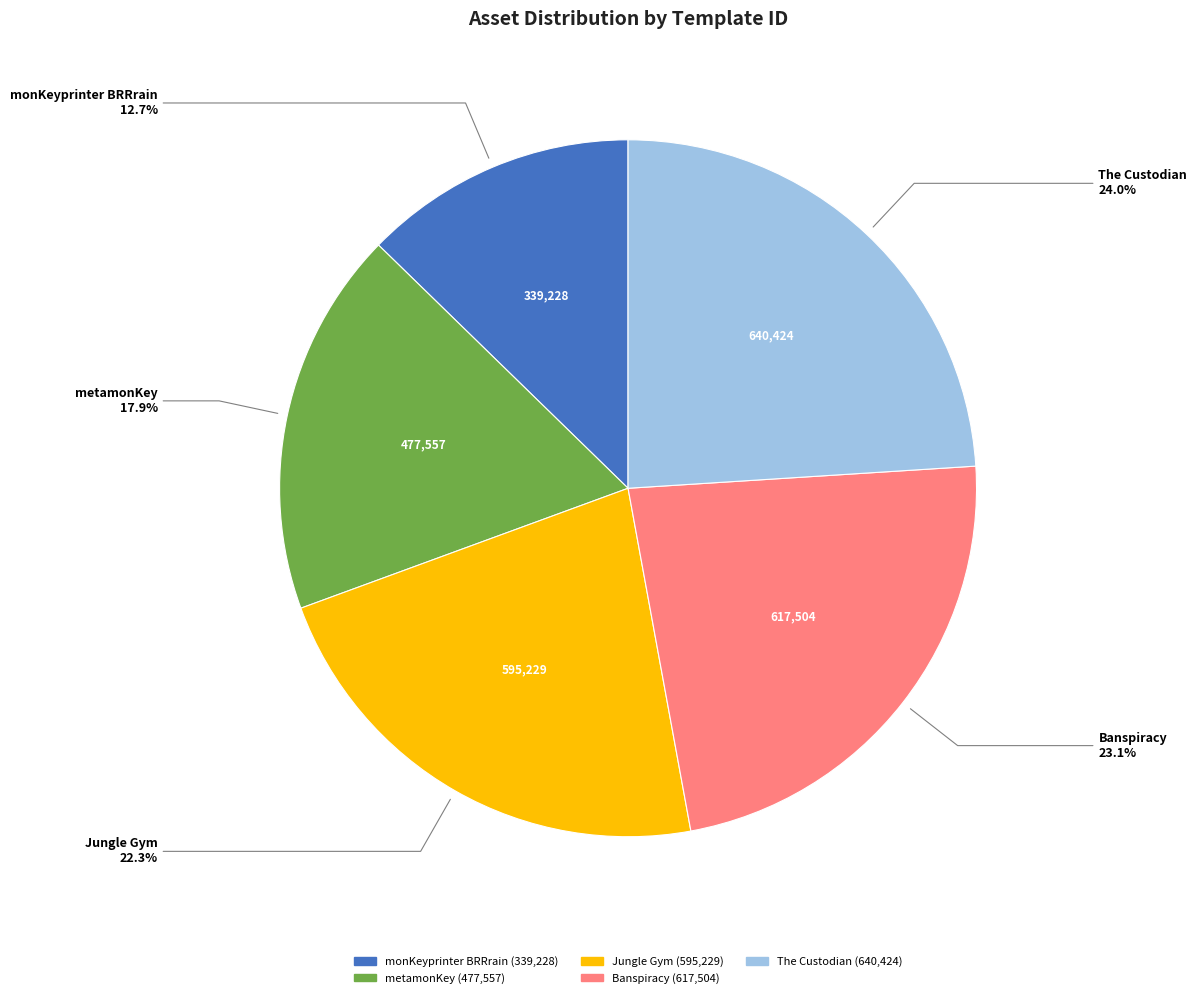

Which category has the biggest portion of the pie?

The Custodian